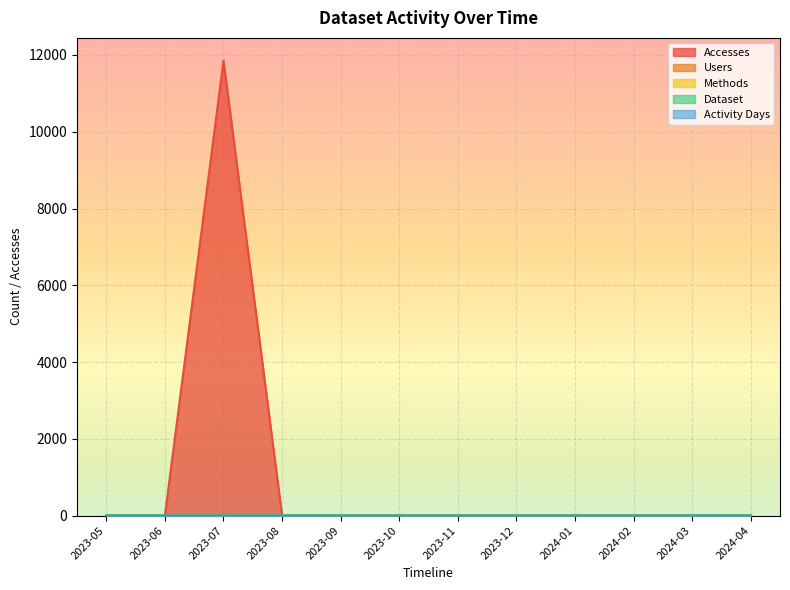

Which has a higher value, 2024-02 or 2023-08?

2023-08